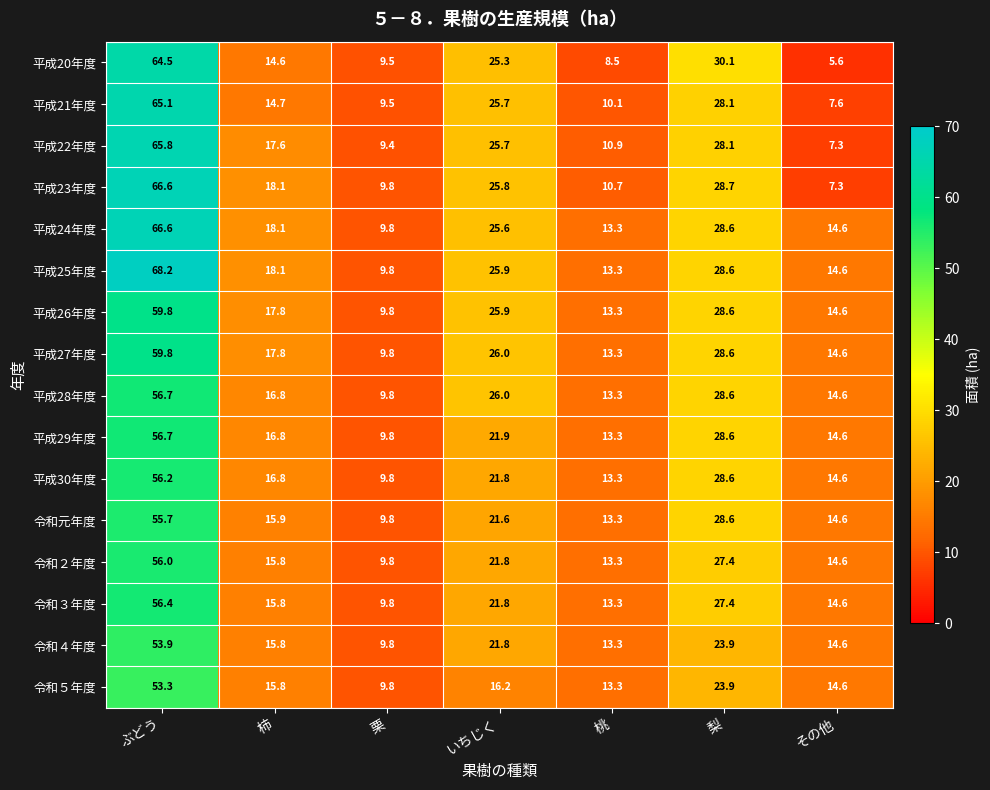

What is the sum of all 平成28年度 values?

165.8